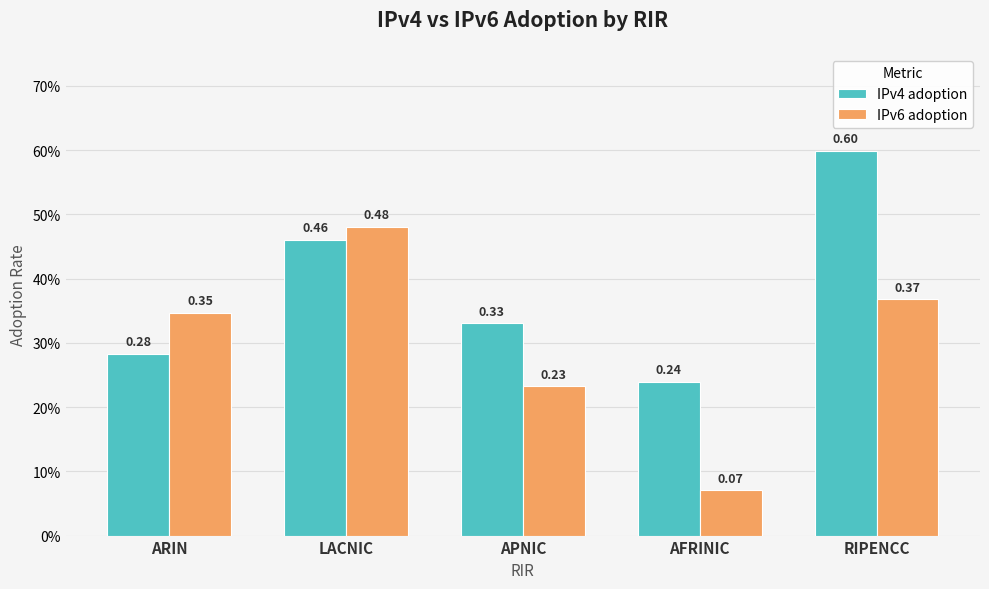

At which category is the sum across all series the highest?

RIPENCC